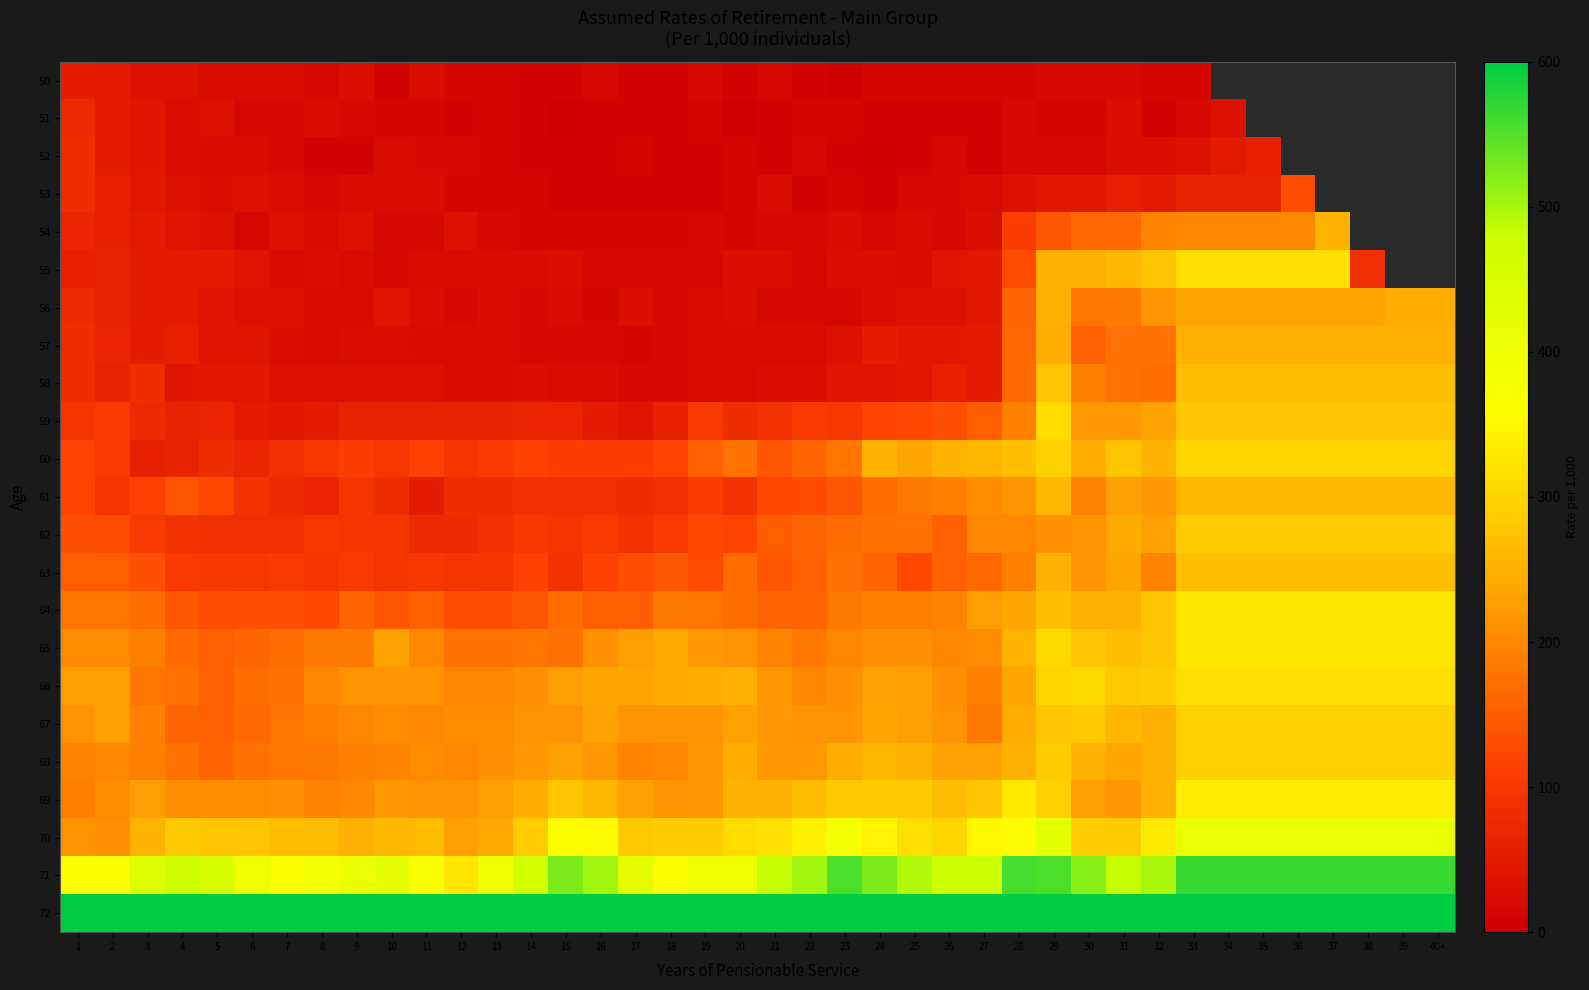

Which series has the widest spread of values?

55